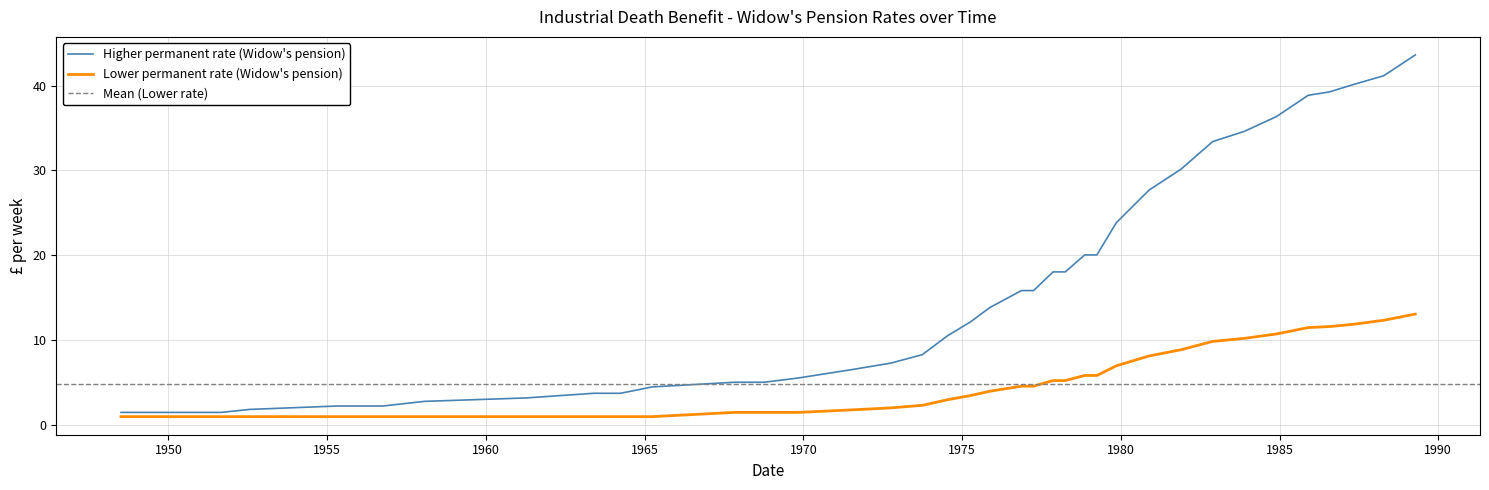

At which label does Higher permanent rate (Widow's pension) reach its minimum?

1948-07-05